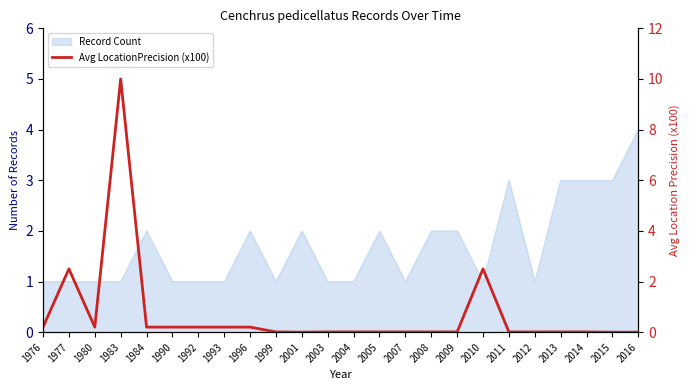

Where is the first local maximum?

1977